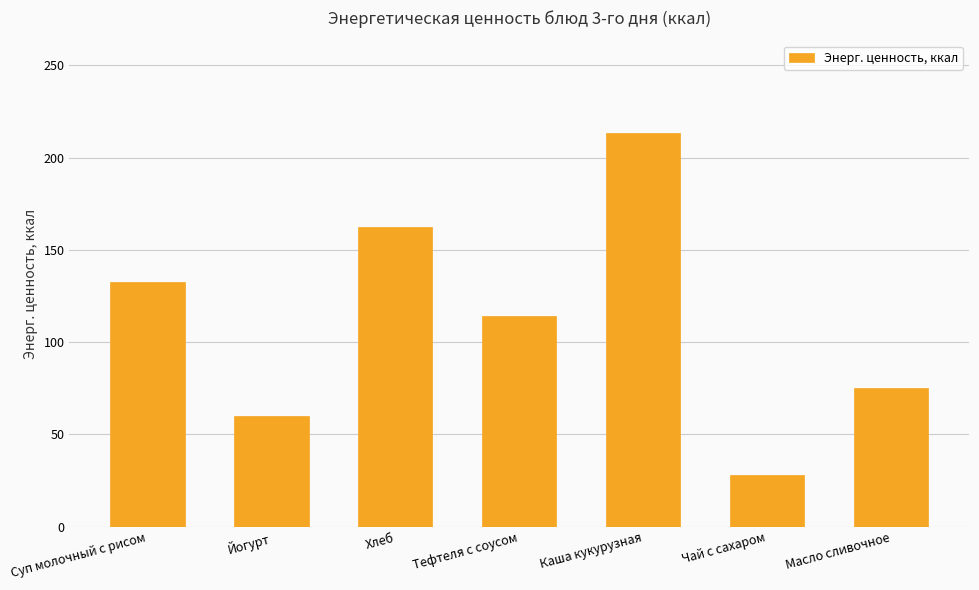

At which label does the data first exceed 114?

Суп молочный с рисом